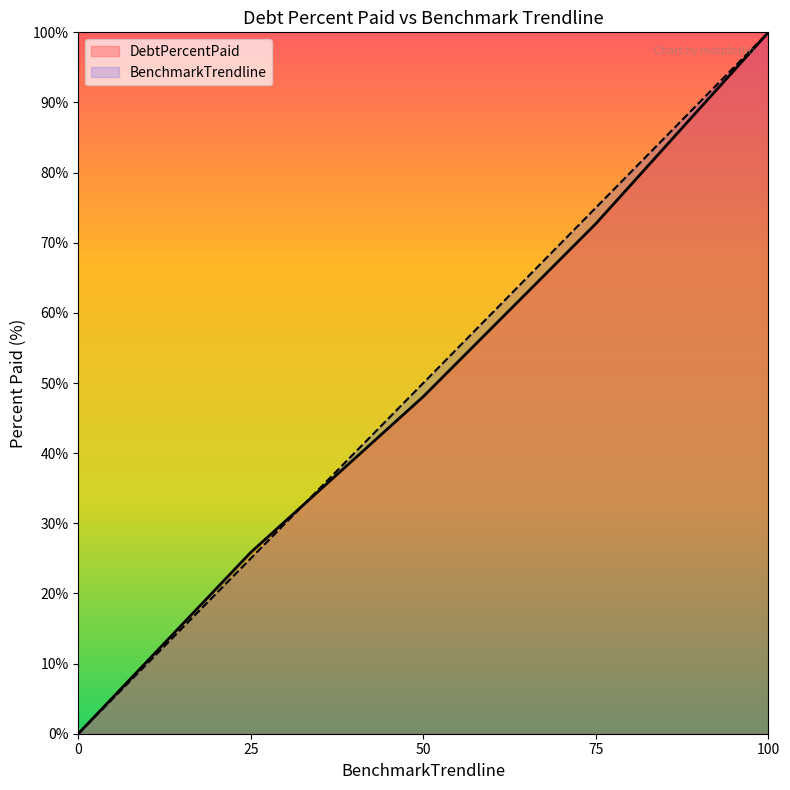

How many BenchmarkTrendline values are between 25 and 75?

3